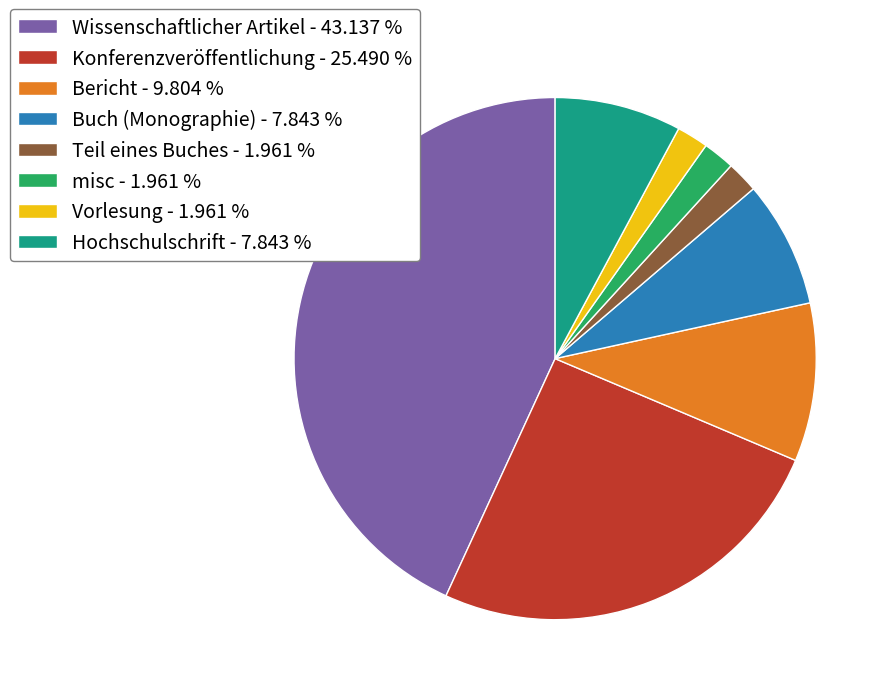

Is the sum of Konferenzveröffentlichung - 25.490 % and Teil eines Buches - 1.961 % greater than half?

No